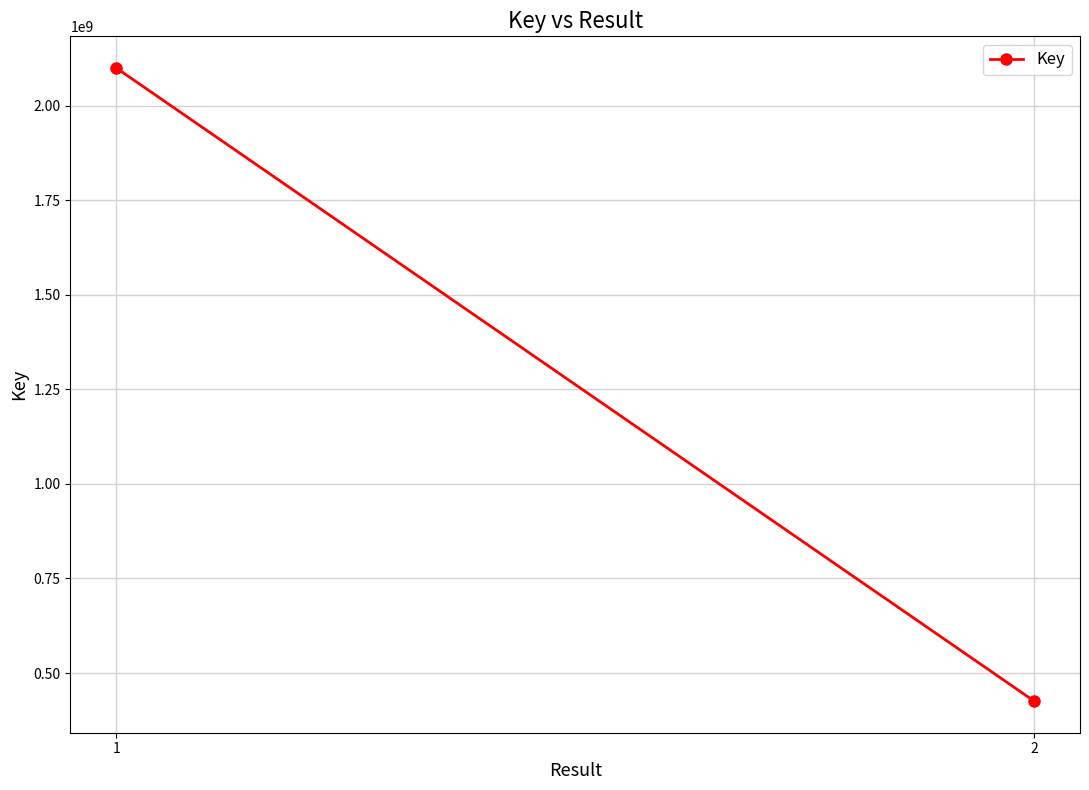

How many data points are less than 2099420816?

1